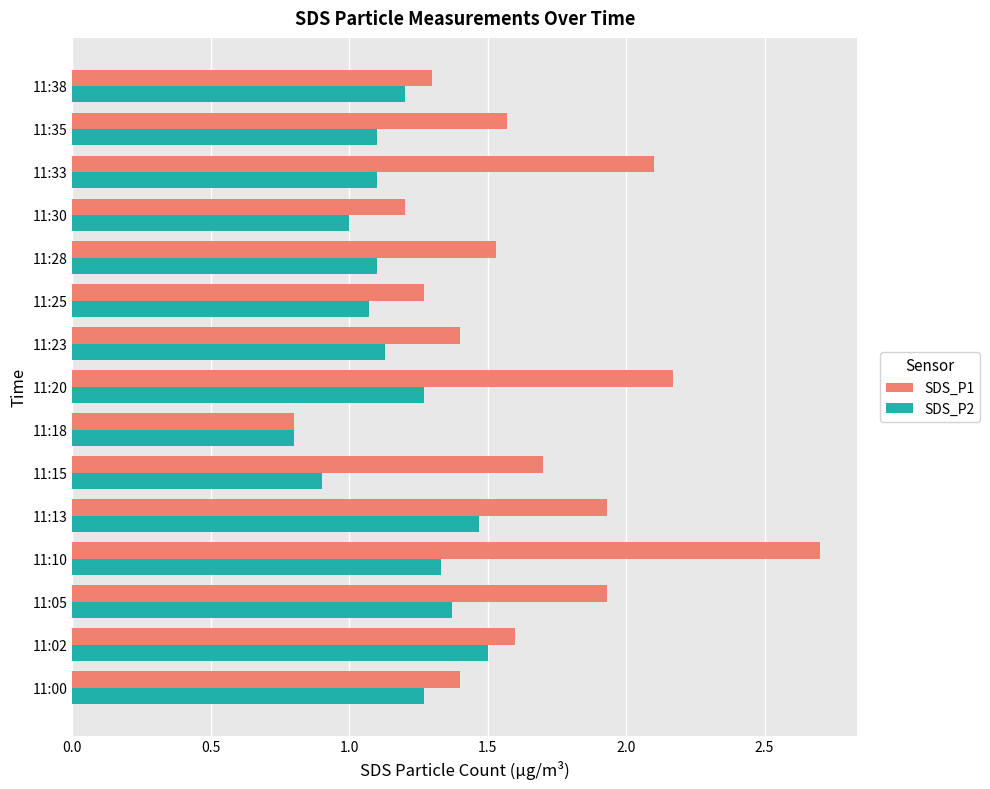

Which series has the largest total across all categories?

SDS_P1